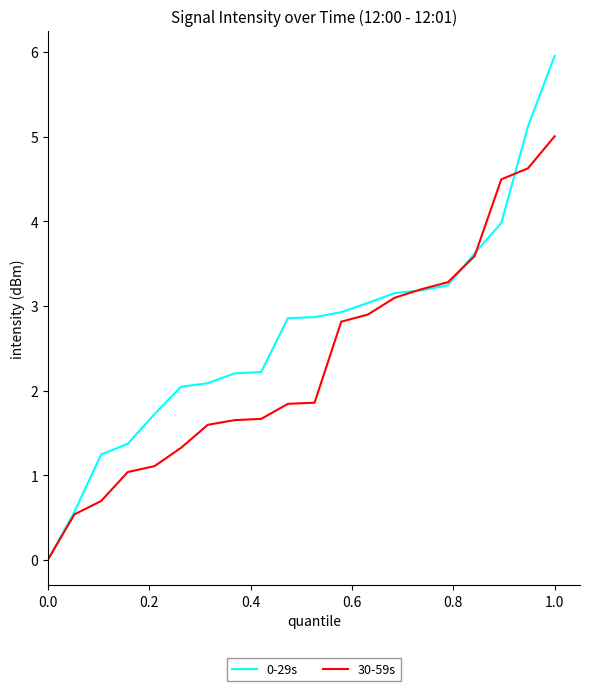

Which series has the widest spread of values?

0-29s